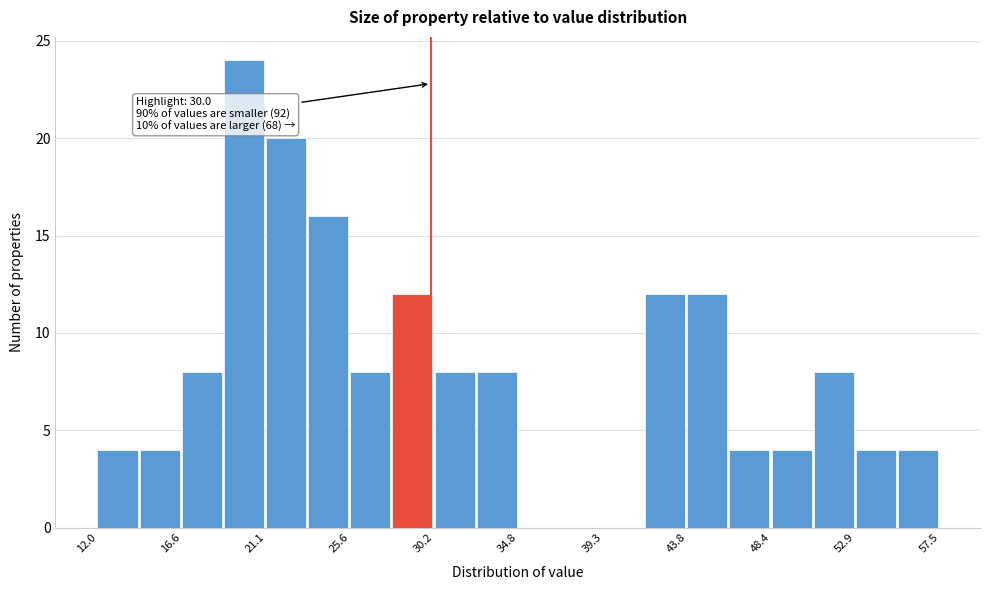

Over which range of the x-axis is the bar tallest?

19.0 to 21.0